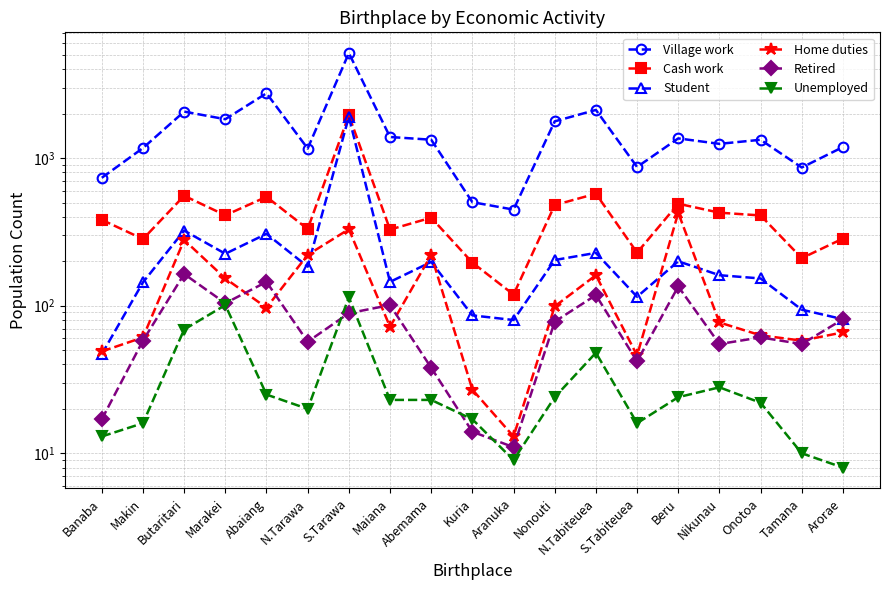

Which has a higher value, Nikunau or Kuria?

Nikunau